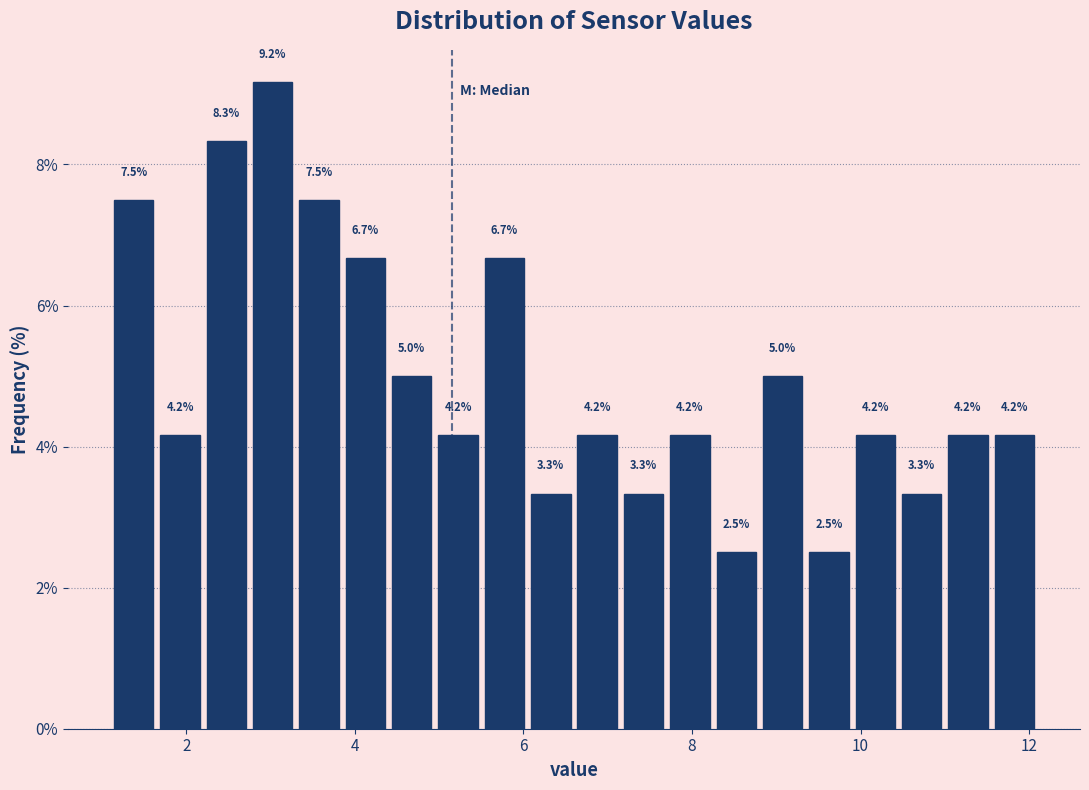

Around what value on the x-axis is the tallest bar? Give the approximate position of its centre, as read against the axis.

3.0